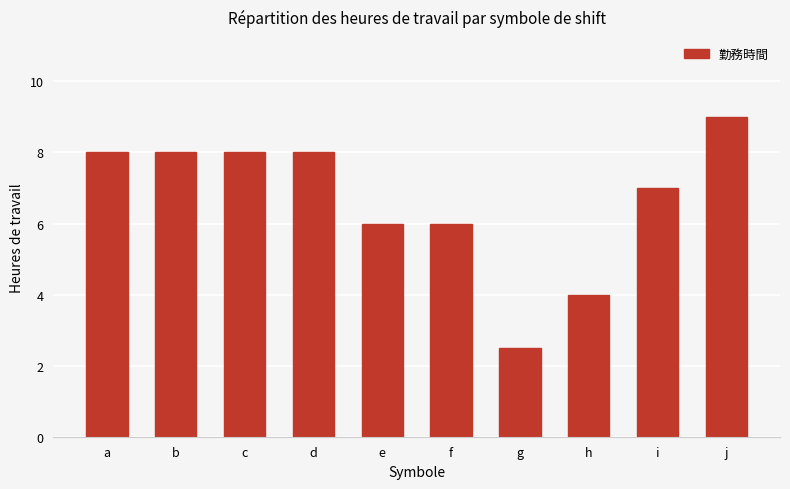

Reading left to right, what are all the values shown in this chart?

a=8.0	b=8.0	c=8.0	d=8.0	e=6.0	f=6.0	g=2.5	h=4.0	i=7.0	j=9.0